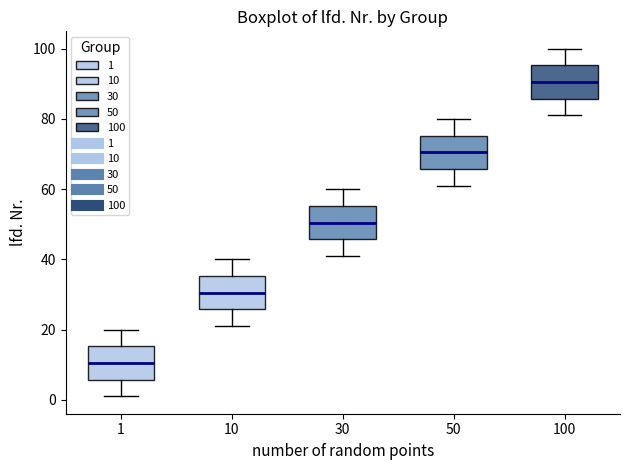

Reading left to right, read every box against the y-axis: the position of its median line, the range the box covers, and the ends of its whiskers. The values are not printed on the chart, so give them approximately, as read against the axis.

1: median 10, box 6 to 16, whiskers 2 to 20
10: median 30, box 26 to 36, whiskers 22 to 40
30: median 50, box 46 to 56, whiskers 42 to 60
50: median 70, box 66 to 76, whiskers 62 to 80
100: median 90, box 86 to 96, whiskers 82 to 100